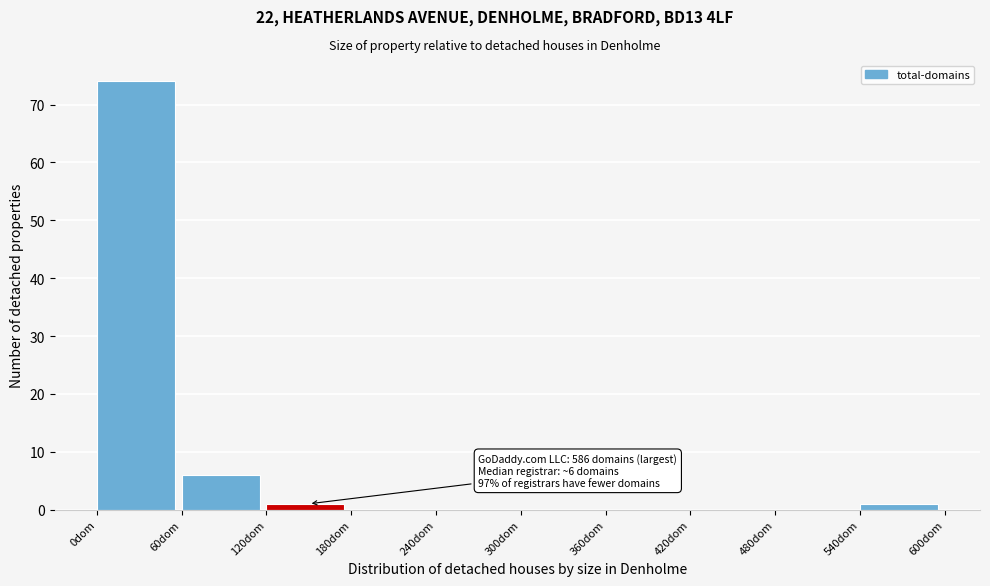

Which range on the x-axis has the tallest bar?

0 to 60